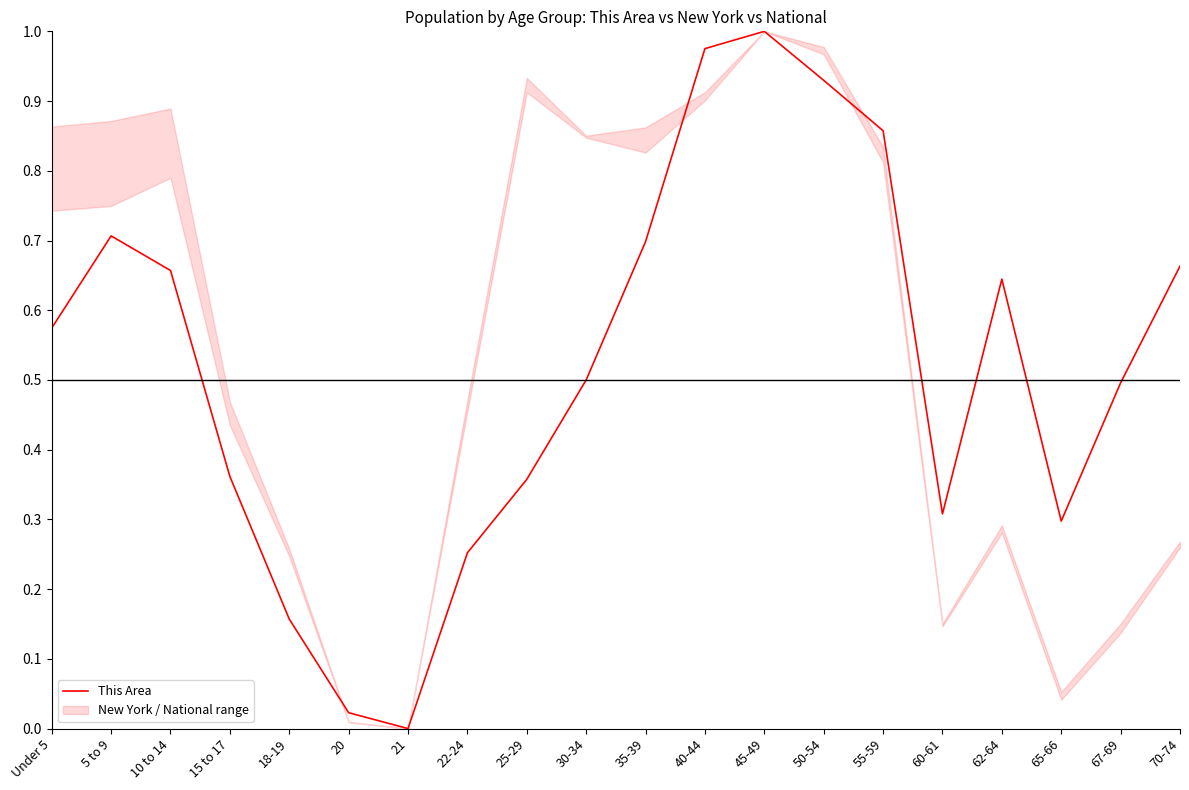

The value at 18-19 is 0.2. True or false?

True